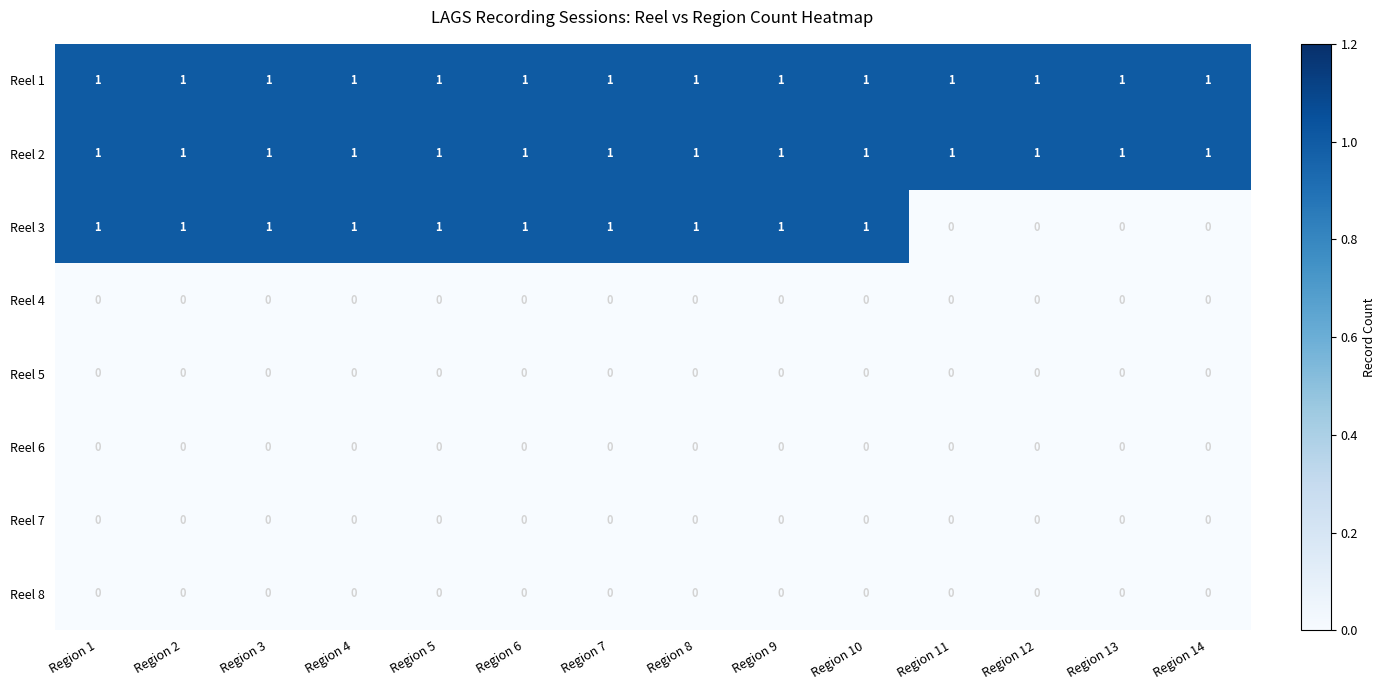

Which series has the widest spread of values?

Reel 3